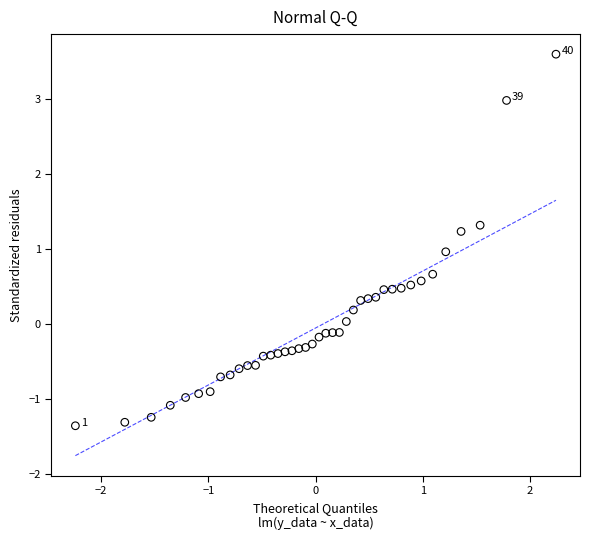

What is the range of Y values (max minus min)?

5.0